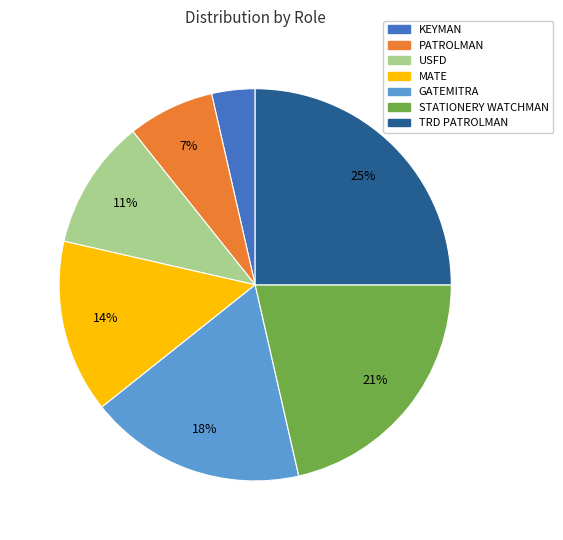

What percentage is the GATEMITRA slice, to the nearest percent?

18%